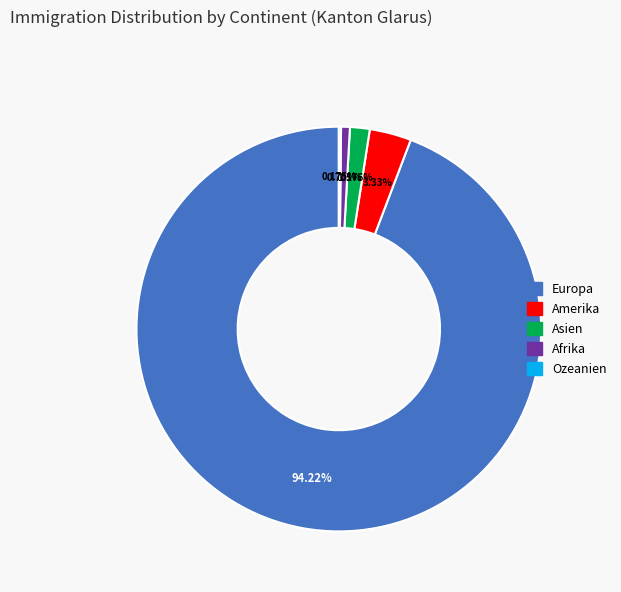

Which has a higher value, Asien or Europa?

Europa